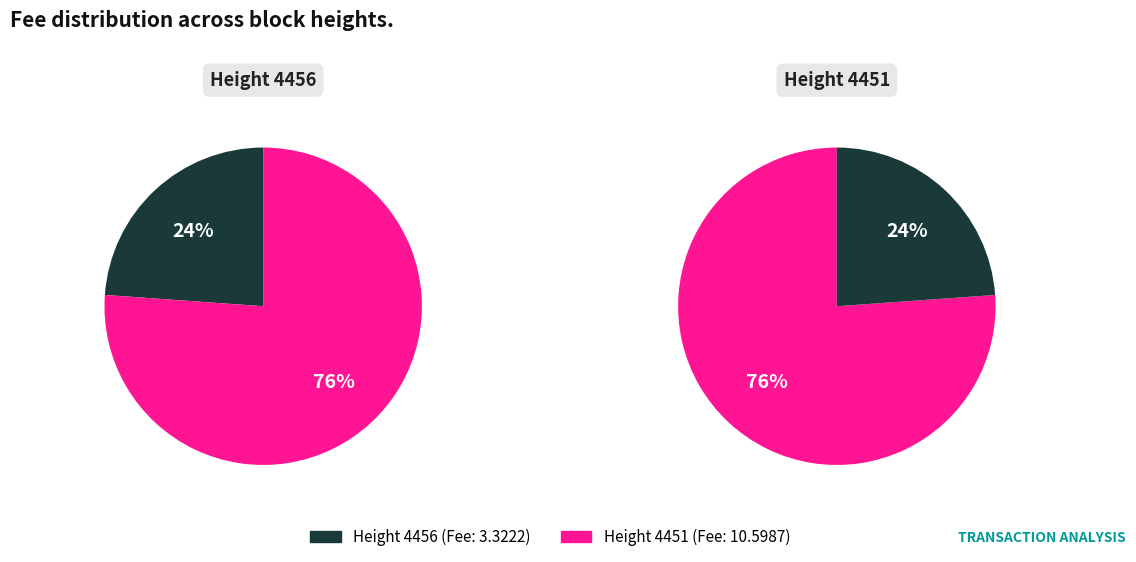

To the nearest percent, what is the average slice percentage?

50%